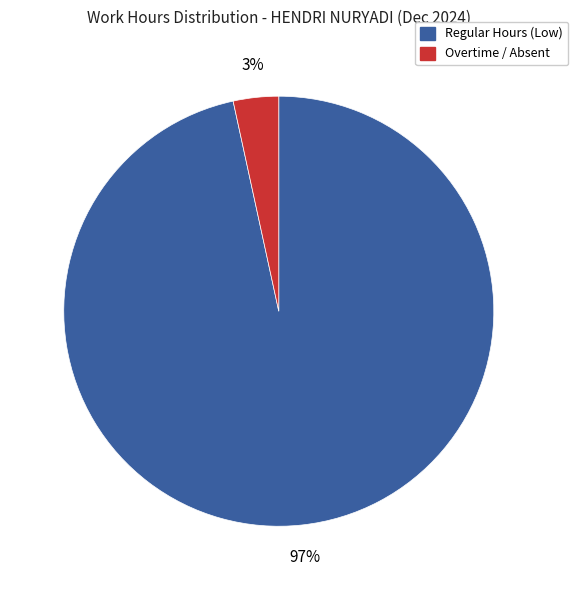

Which category has the biggest portion of the pie?

Regular Hours (Low)